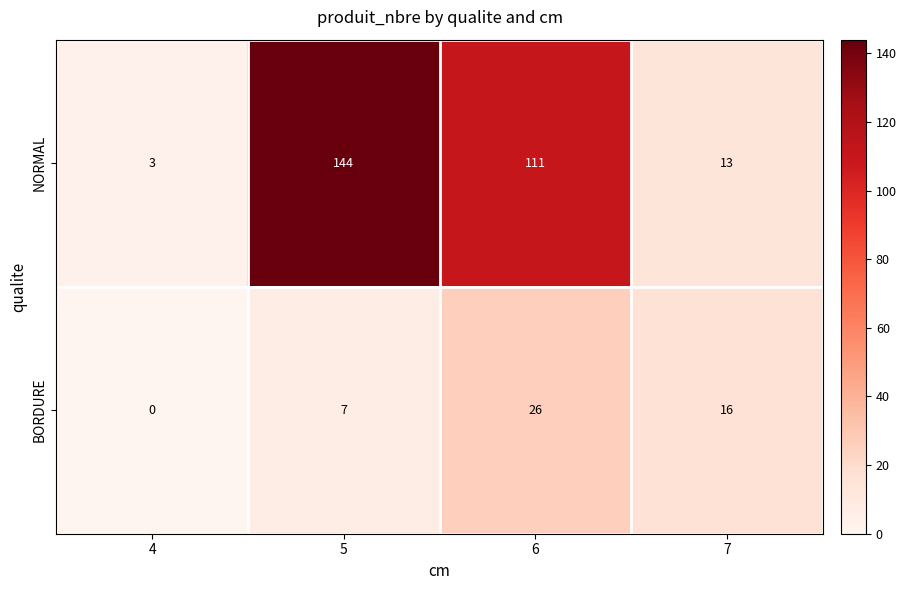

Which series has the largest range (max minus min)?

NORMAL